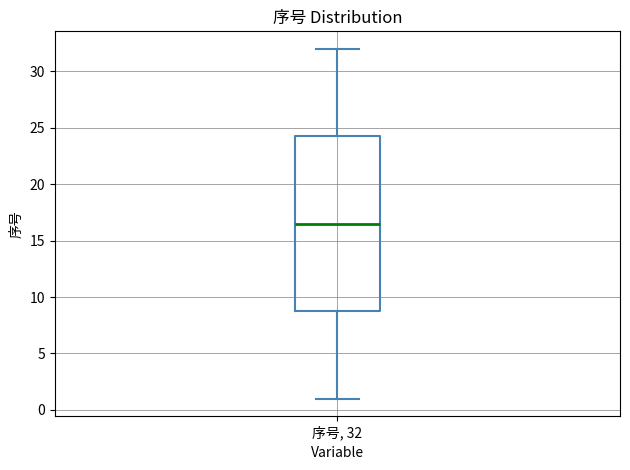

Transcribe this box plot: give where the median line is, the range the box spans, and where the two whiskers end, as read against the y-axis. The values are not printed on the chart, so give them approximately, as read against the axis.

median 16.5, box 9.0 to 24.5, whiskers 1.0 to 32.0